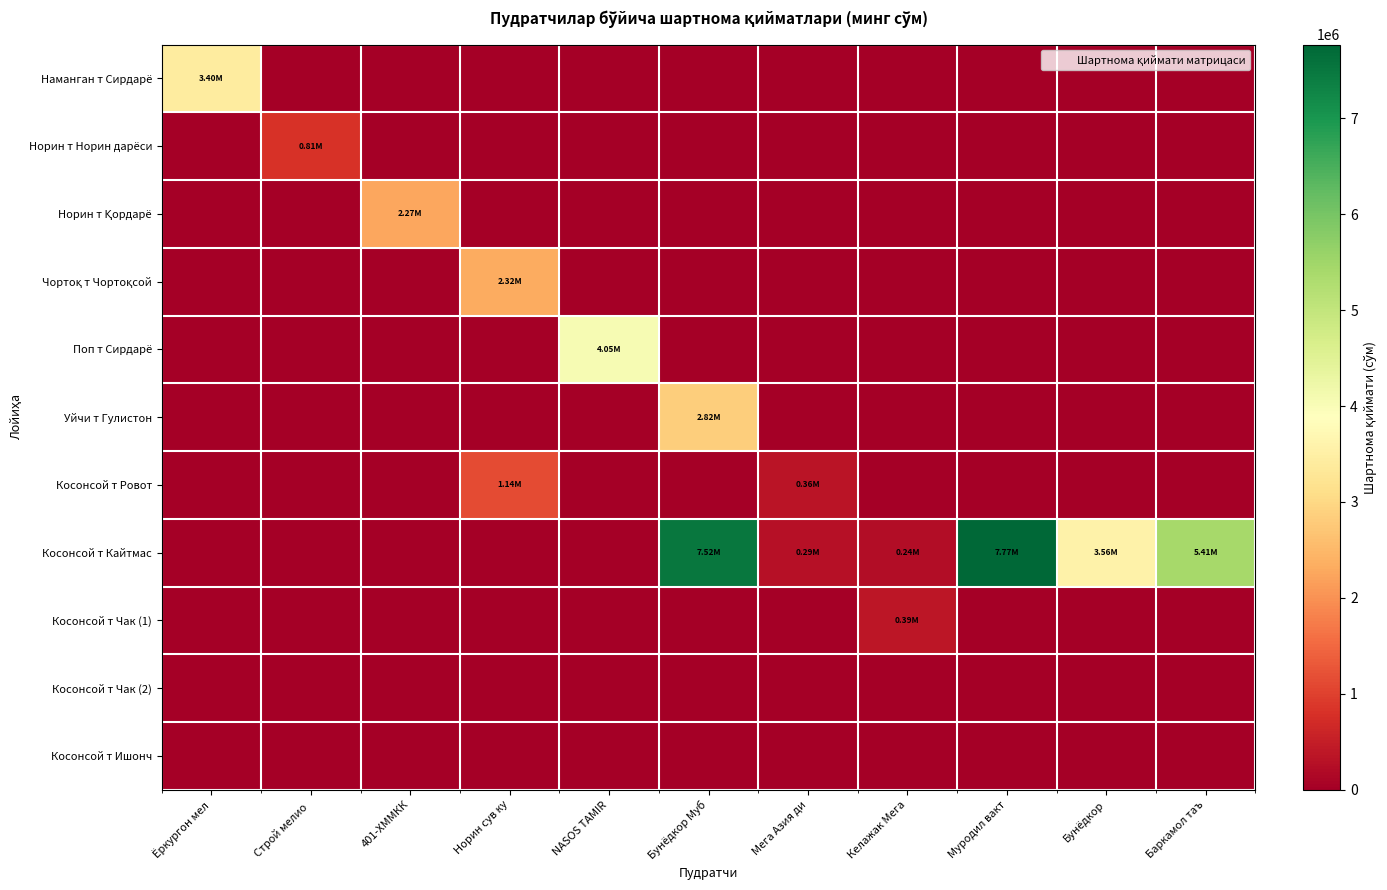

List the series in order of their peak value, lowest first.

Косонсой т Чак (2), Косонсой т Ишонч, Косонсой т Чак (1), Норин т Норин дарёси, Косонсой т Ровот, Норин т Қордарё, Чортоқ т Чортоқсой, Уйчи т Гулистон, Наманган т Сирдарё, Поп т Сирдарё, Косонсой т Кайтмас